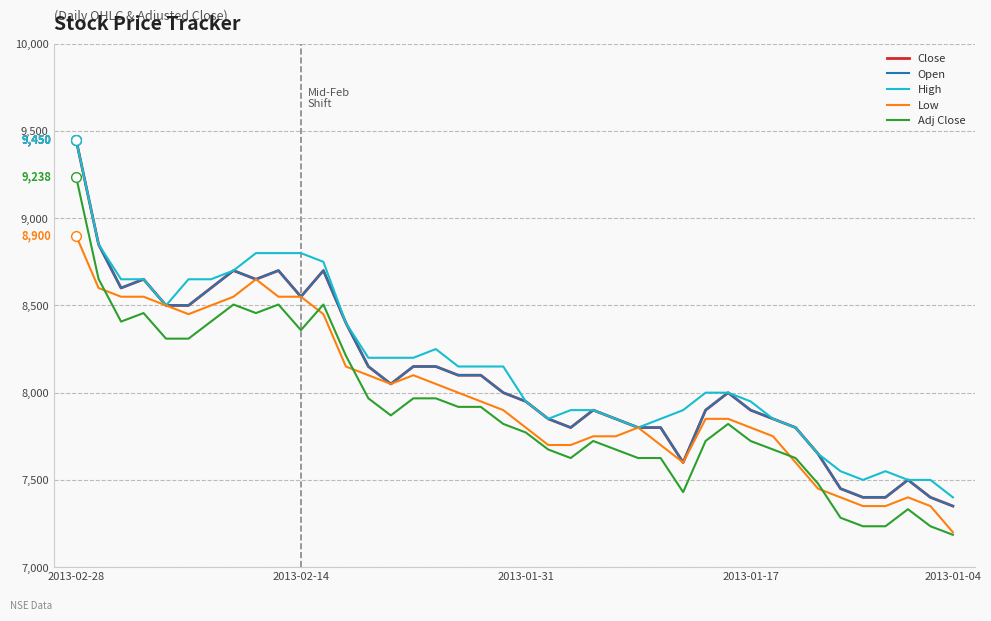

Does the chart have visible grid lines?

Yes